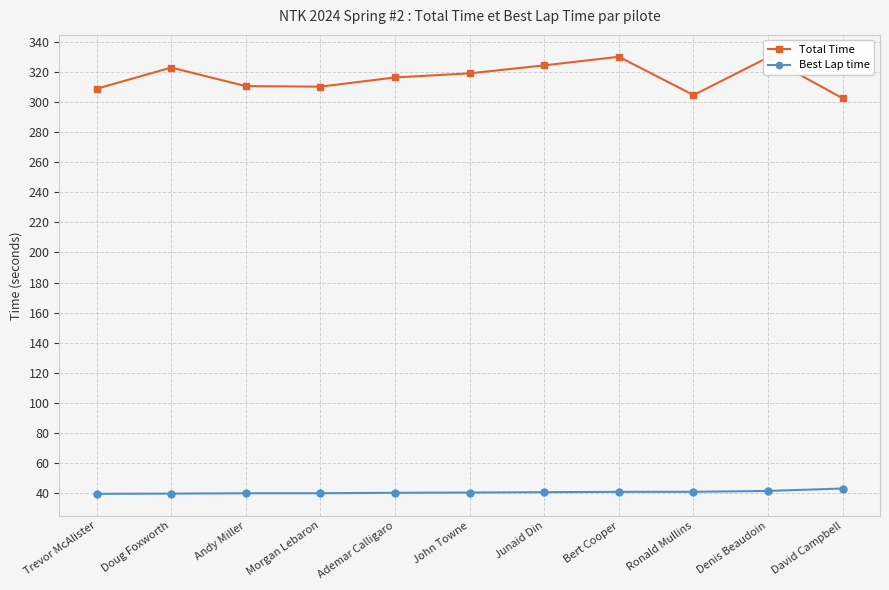

Where does the Total Time series first go above 316?

Doug Foxworth